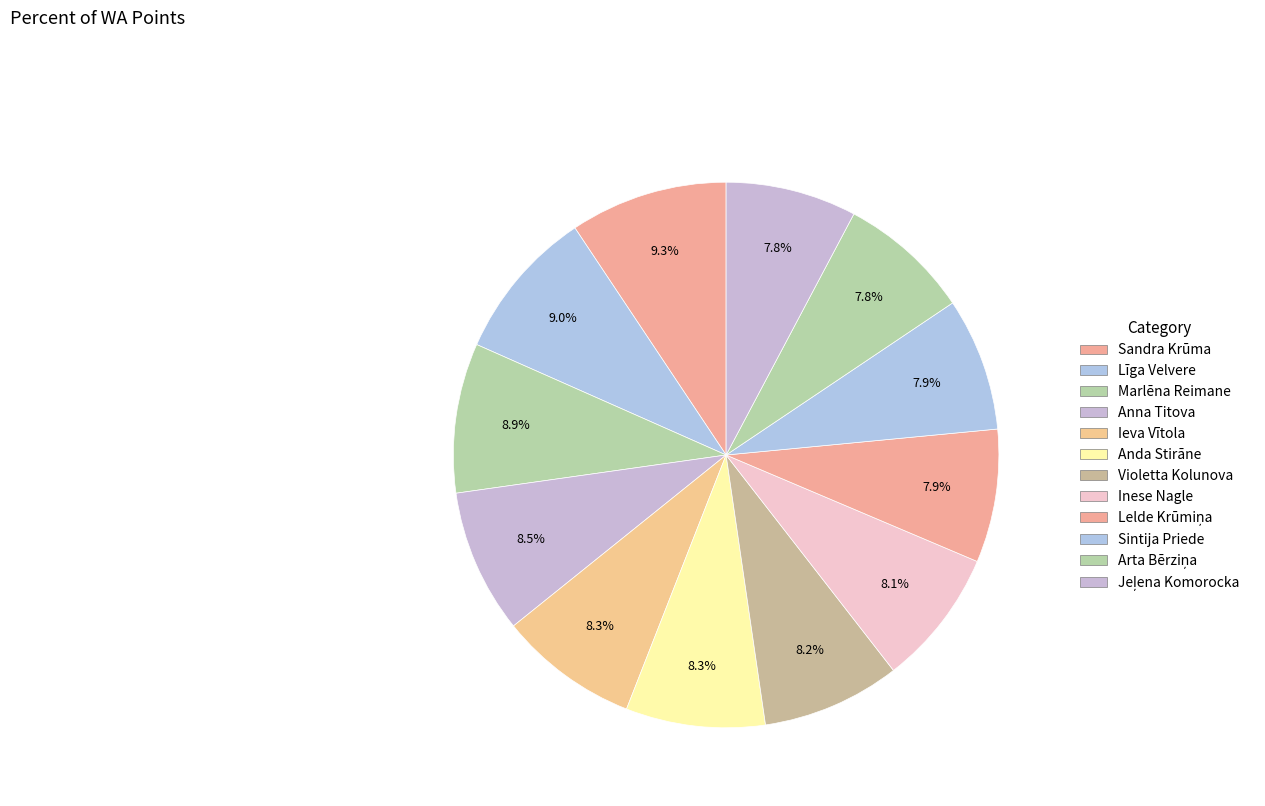

How many segments does this pie chart have?

12